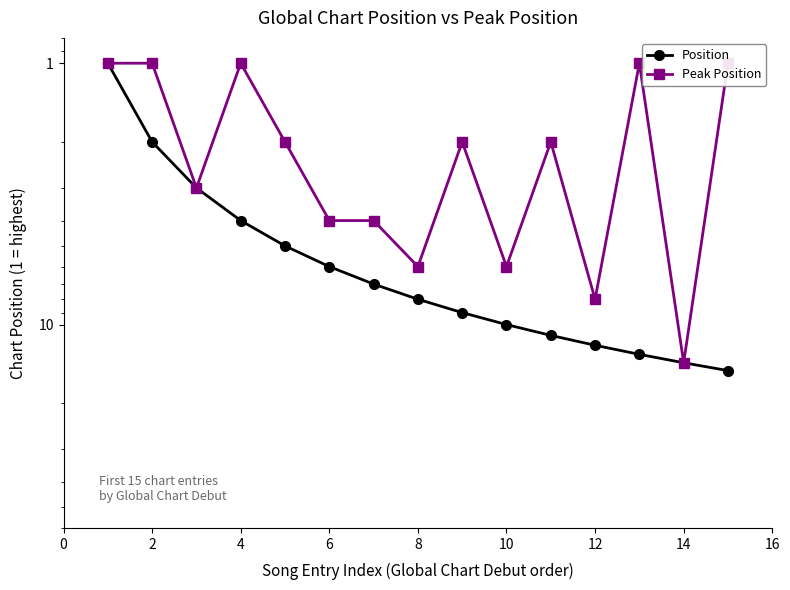

What is the value of the Position point at the 2nd from the left?

2